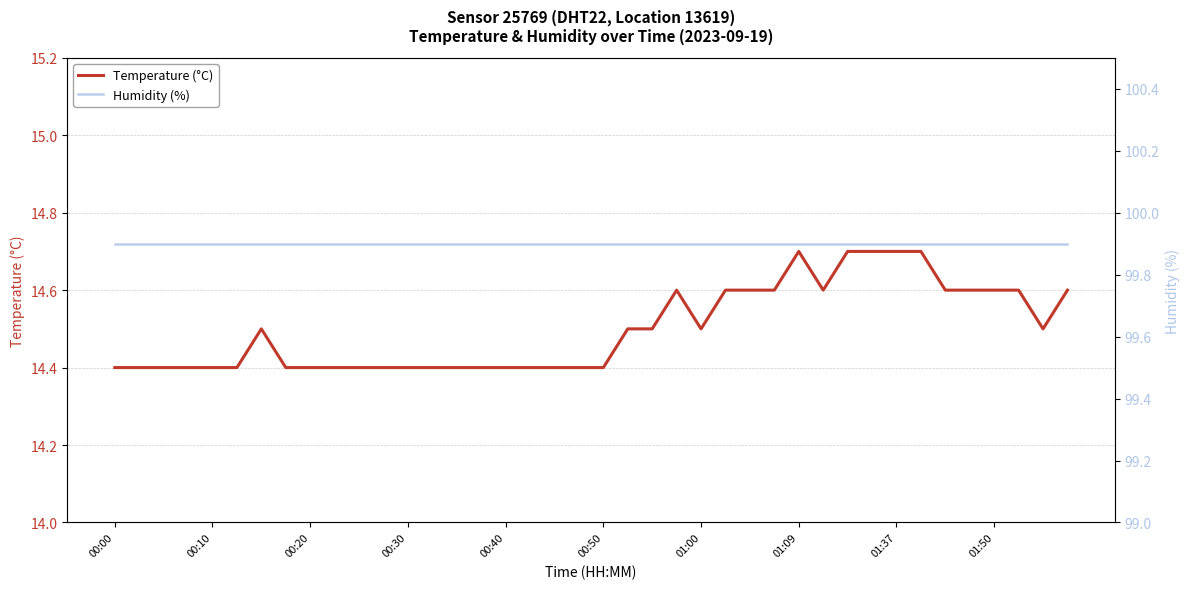

How many lines are shown in the chart?

2